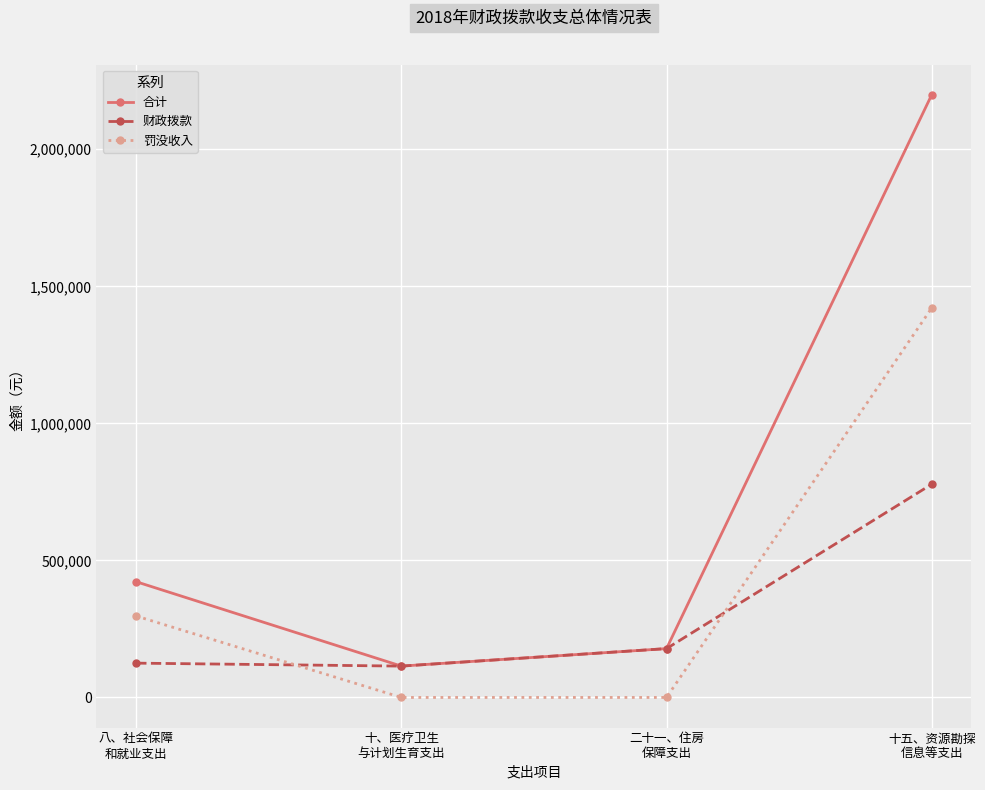

True or false: 罚没收入 has more than 1 points higher than both neighbors.

False